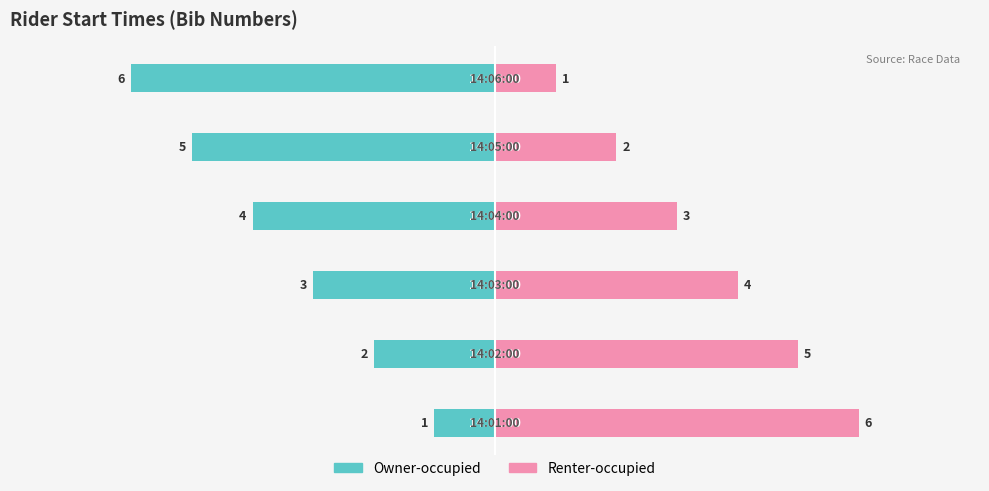

What is the label of the 3rd bar from the right?

−2